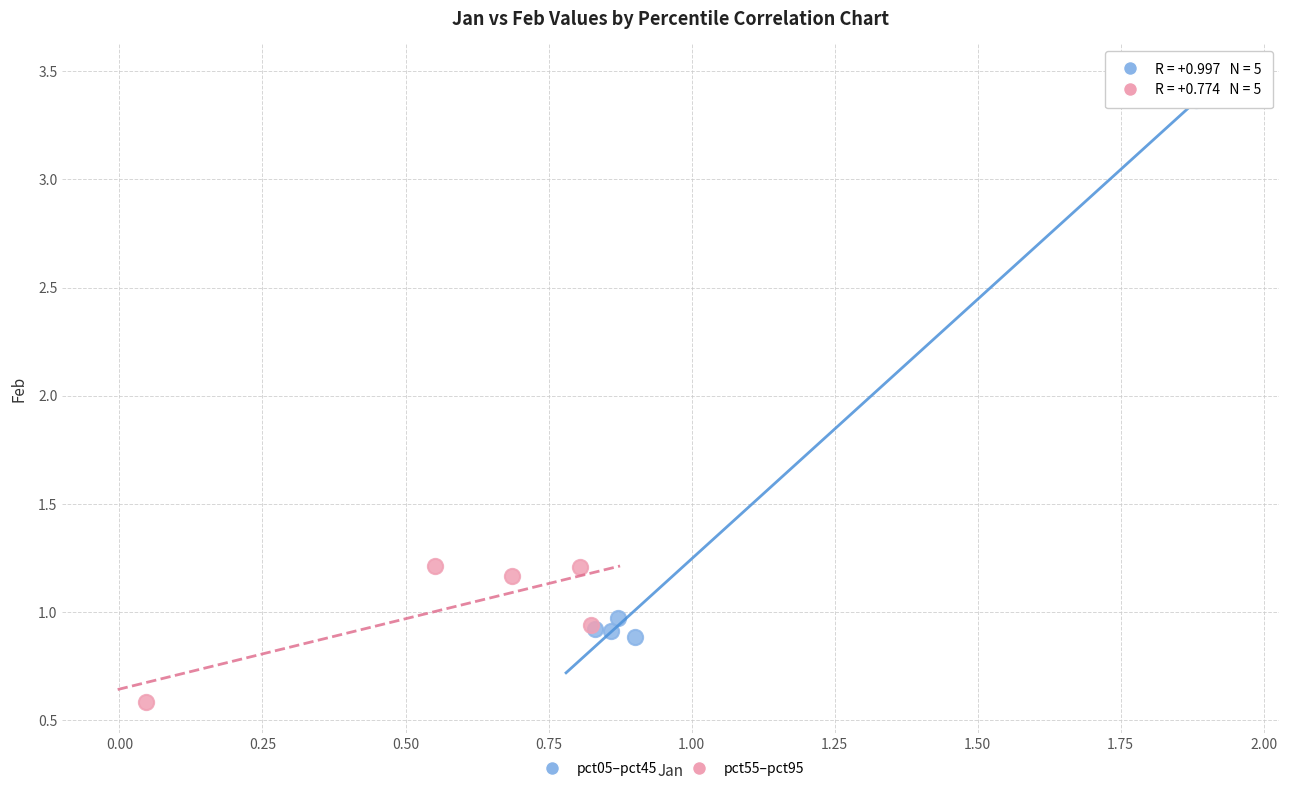

Which series reaches the minimum Y coordinate?

pct55–pct95